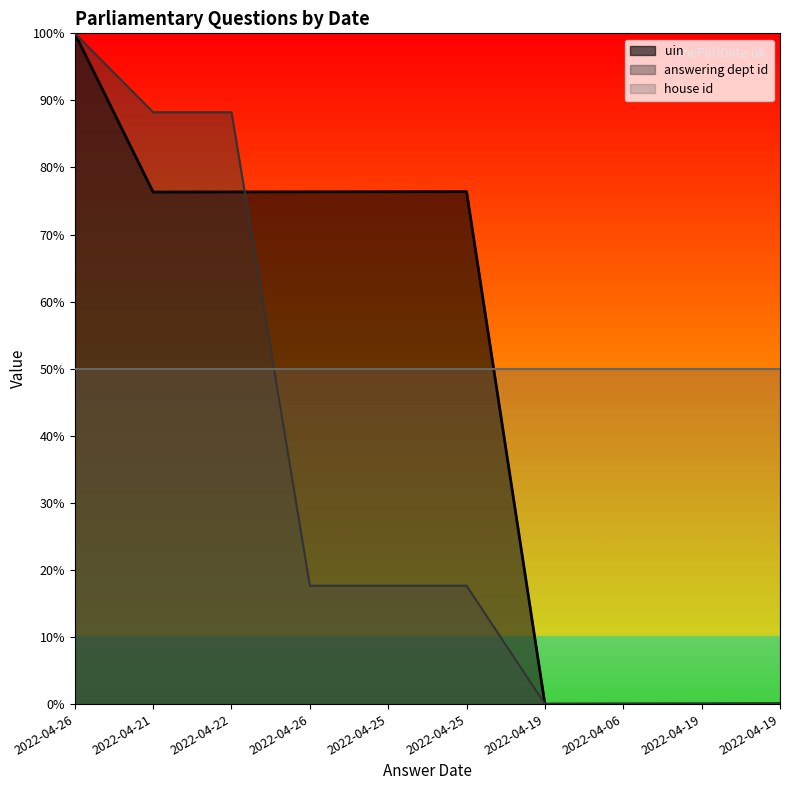

What value does the uin series have at 2022-04-25?

76.4